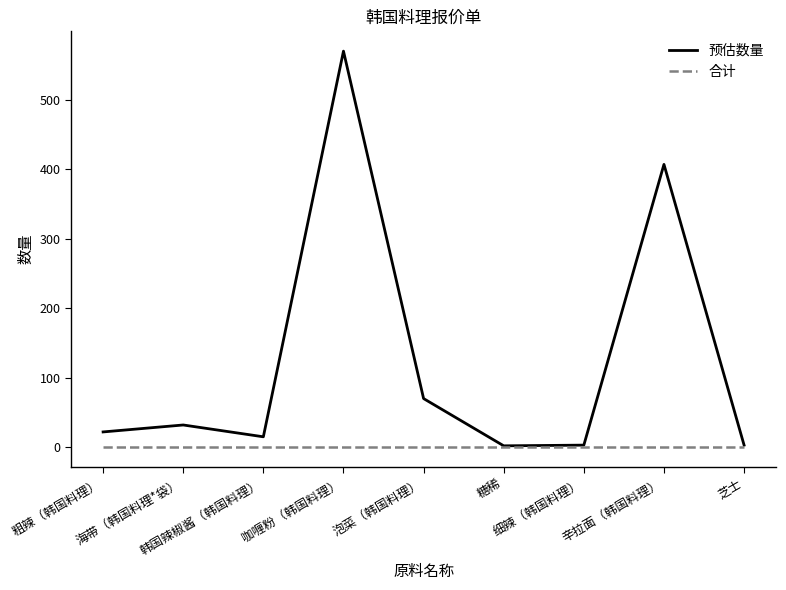

Which series has the largest range (max minus min)?

预估数量